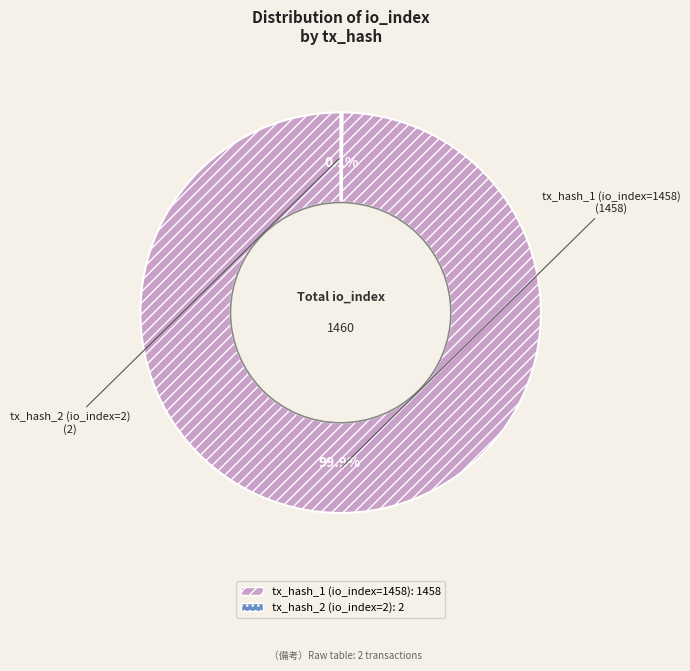

To the nearest percent, what is the average slice percentage?

50%